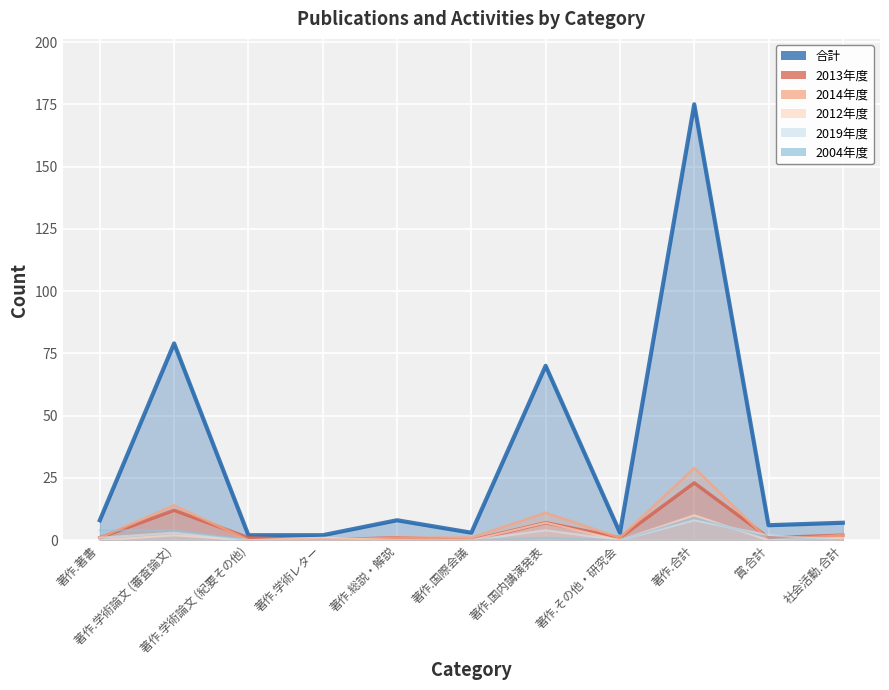

True or false: 2014年度 has a value of 0 at 著作.学術論文 (紀要その他).

True